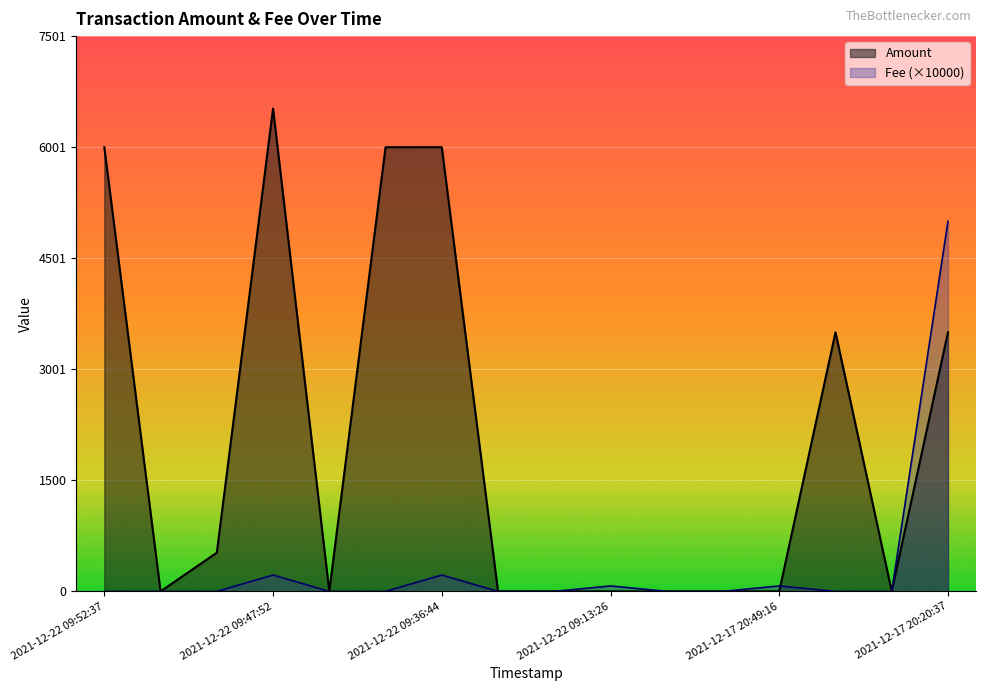

List the series in order of their peak value, highest first.

Amount, Fee (×10000)